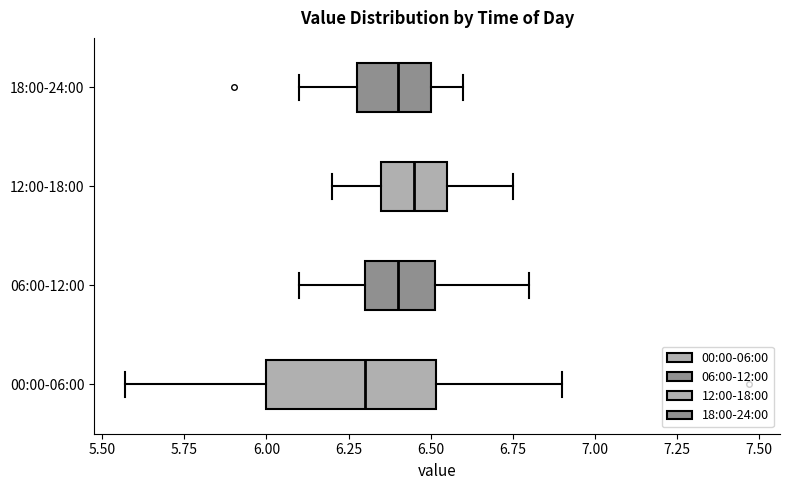

Which box is the widest, from its left edge to its right edge?

00:00-06:00